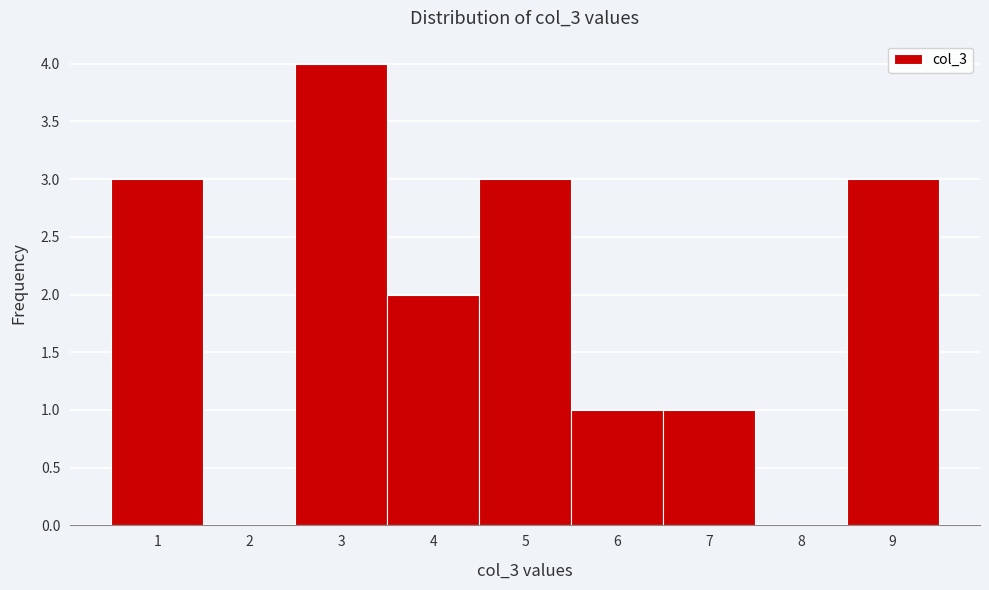

Reading left to right, transcribe this chart: for each bar, give the range it covers on the x-axis and its height. The values are not printed on the chart, so give them approximately, as read against the axis.

0.5 to 1.5: 3
1.5 to 2.5: 0
2.5 to 3.5: 4
3.5 to 4.5: 2
4.5 to 5.5: 3
5.5 to 6.5: 1
6.5 to 7.5: 1
7.5 to 8.5: 0
8.5 to 9.5: 3